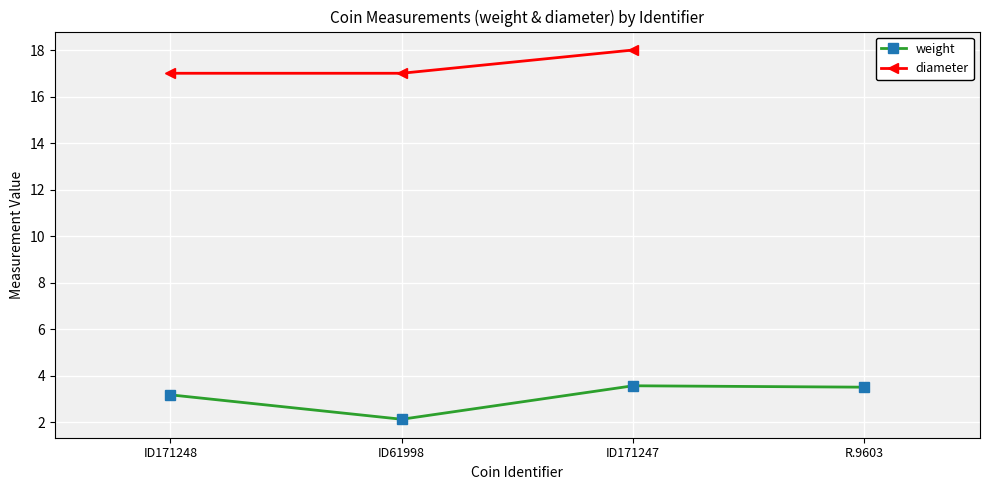

The weight series shows 2.0 at ID171248. True or false?

False